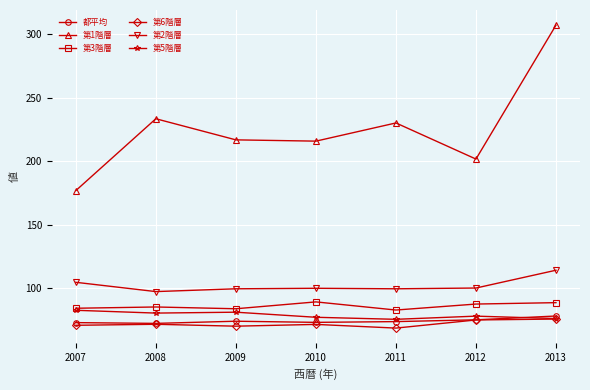

In 第1階層, how many points are higher than both neighbors (excluding endpoints)?

2